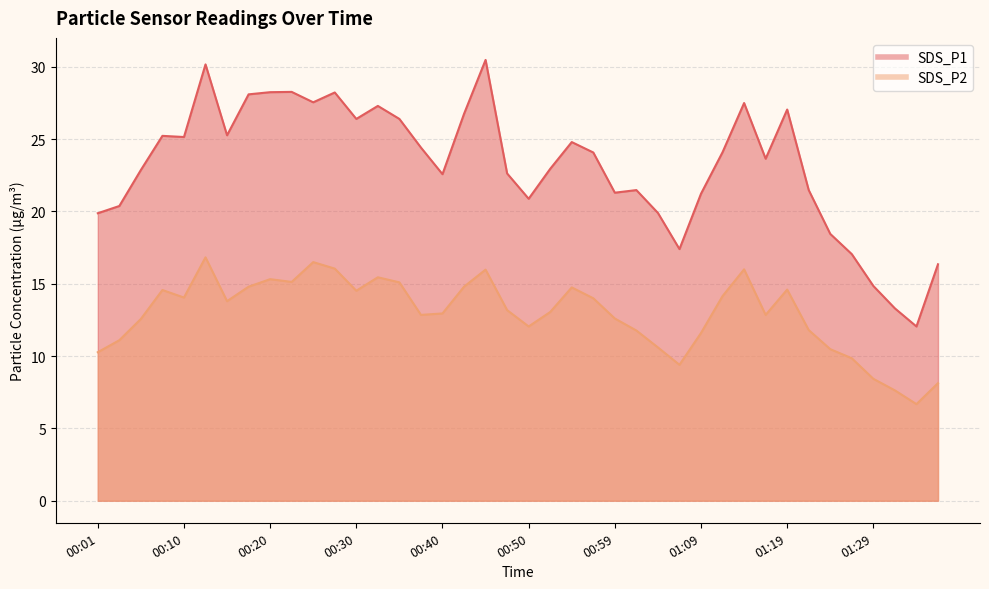

Reading right to left, transcribe all the data shown in this chart.

SDS_P1: 01:36=16.4	01:34=12.1	01:31=13.3	01:29=14.8	01:26=17.1	01:24=18.4	01:21=21.5	01:19=27.1	01:16=23.6	01:14=27.5	01:11=24.1	01:09=21.2	01:07=17.4	01:04=19.9	01:02=21.5	00:59=21.3	00:57=24.1	00:54=24.8	00:52=22.9	00:50=20.9	00:47=22.6	00:45=30.5	00:42=26.8	00:40=22.6	00:37=24.4	00:35=26.4	00:32=27.3	00:30=26.4	00:28=28.2	00:25=27.6	00:23=28.3	00:20=28.2	00:18=28.1	00:15=25.3	00:13=30.2	00:10=25.1	00:08=25.2	00:06=22.9	00:03=20.4	00:01=19.9
SDS_P2: 01:36=8.1	01:34=6.7	01:31=7.6	01:29=8.4	01:26=9.8	01:24=10.5	01:21=11.8	01:19=14.6	01:16=12.8	01:14=16.0	01:11=14.2	01:09=11.6	01:07=9.4	01:04=10.6	01:02=11.8	00:59=12.6	00:57=14.0	00:54=14.8	00:52=13.1	00:50=12.1	00:47=13.2	00:45=16.0	00:42=14.8	00:40=12.9	00:37=12.8	00:35=15.1	00:32=15.4	00:30=14.5	00:28=16.1	00:25=16.5	00:23=15.1	00:20=15.3	00:18=14.8	00:15=13.8	00:13=16.8	00:10=14.1	00:08=14.6	00:06=12.6	00:03=11.1	00:01=10.3